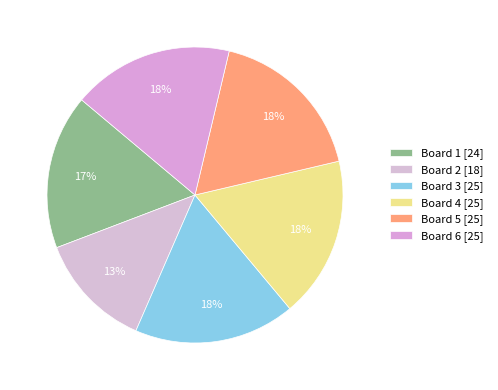

Approximately how many times larger is the value at Board 5 compared to Board 6?

1.0